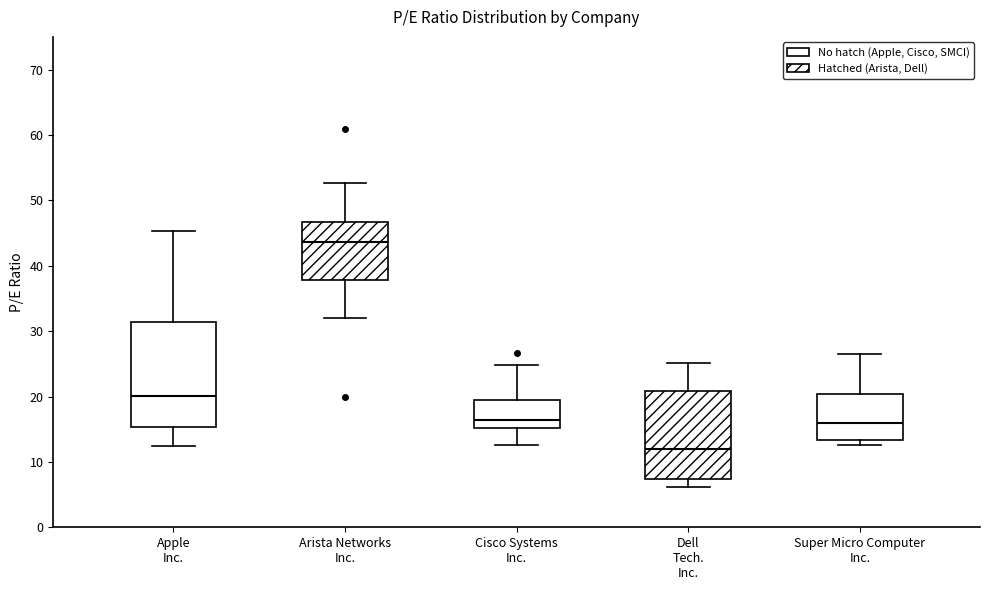

Where does the median line of the box for Super Micro Computer Inc. sit on the y-axis? The values are not printed on the chart, so give them approximately, as read against the axis.

16